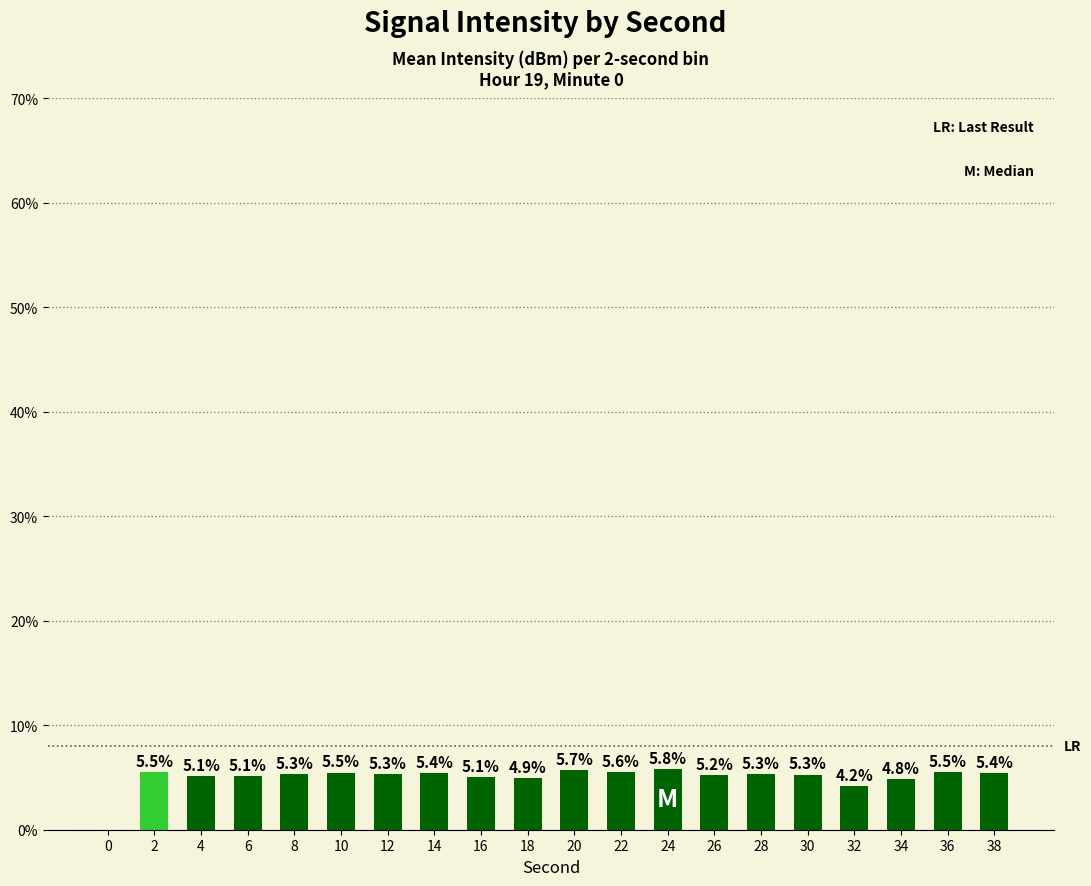

Reading right to left, extract all data points from this chart.

38=5.4	36=5.5	34=4.8	32=4.2	30=5.3	28=5.3	26=5.2	24=5.8	22=5.6	20=5.7	18=4.9	16=5.1	14=5.4	12=5.3	10=5.5	8=5.3	6=5.1	4=5.1	2=5.5	0=0.0